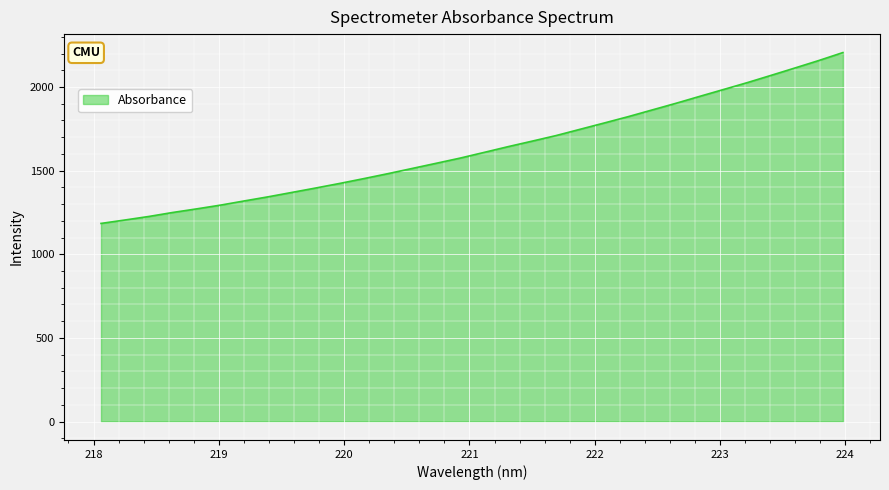

What is the greatest value displayed?

2206.0